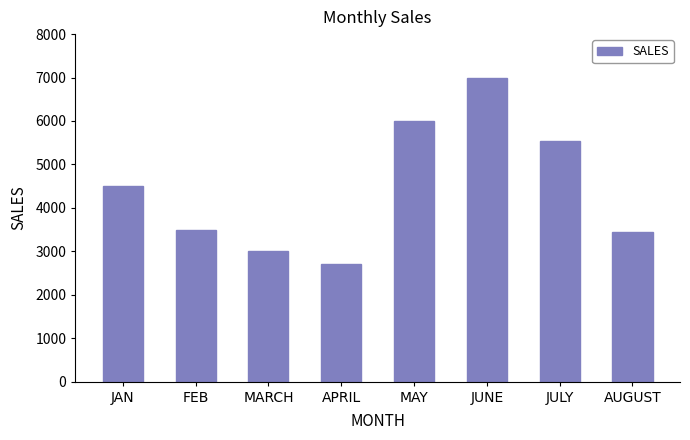

What is the ratio of the value at MARCH to the value at JUNE?

0.4